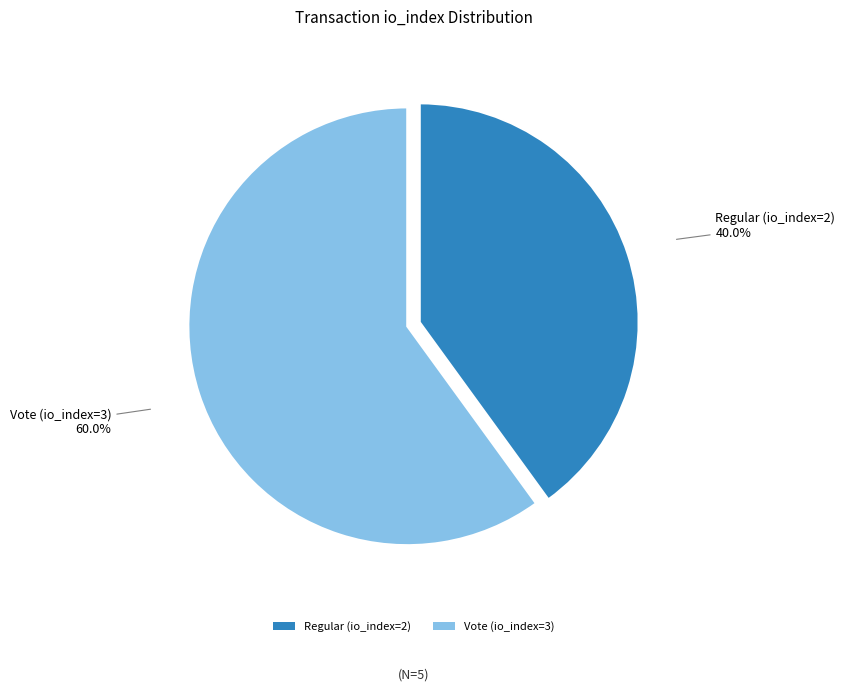

Rank the categories by value from highest to lowest.

Vote (io_index=3), Regular (io_index=2)